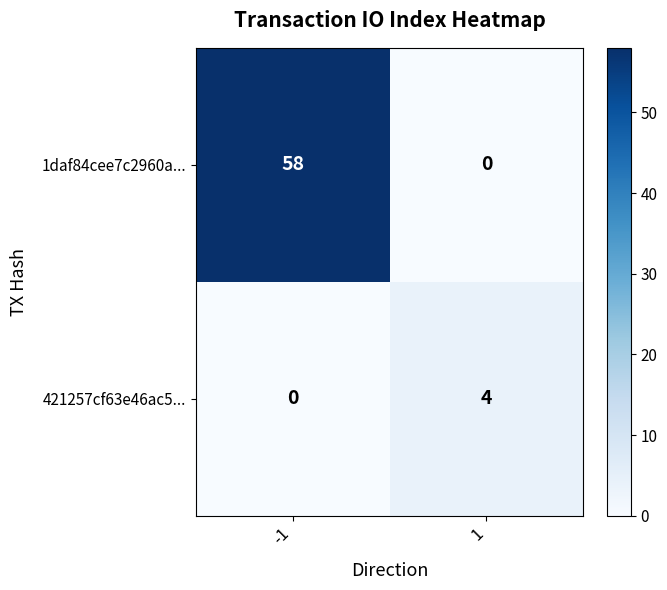

Which series has the largest total across all categories?

1daf84cee7c2960a...